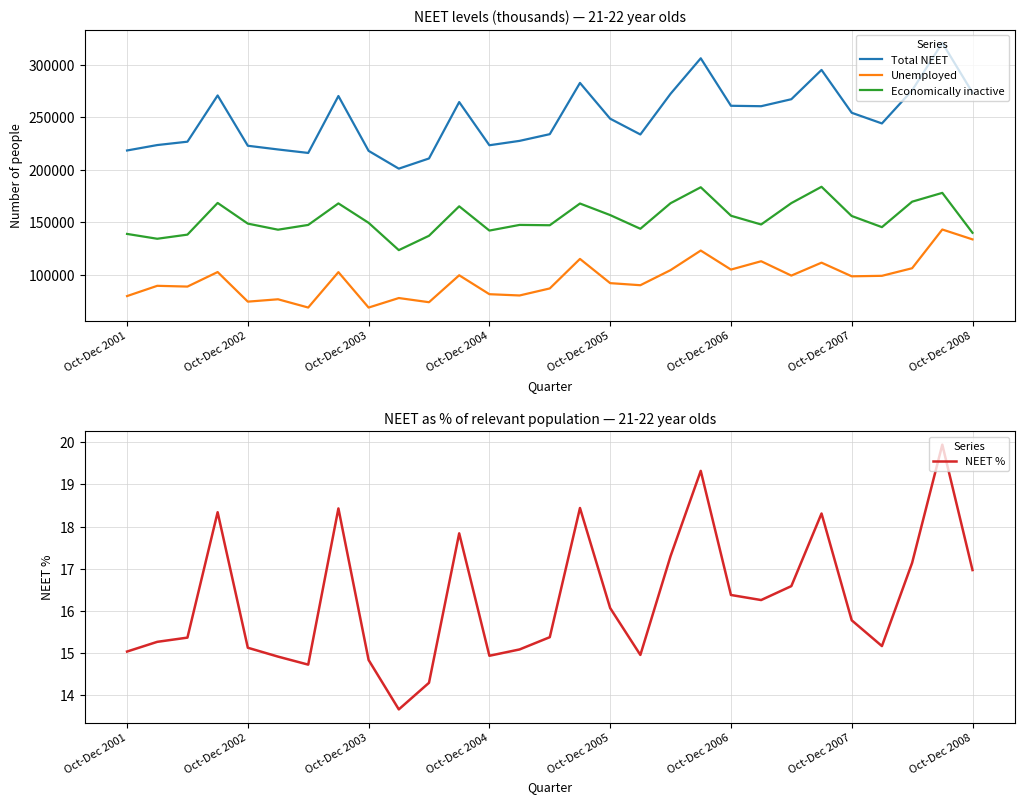

Does the chart have visible grid lines?

Yes